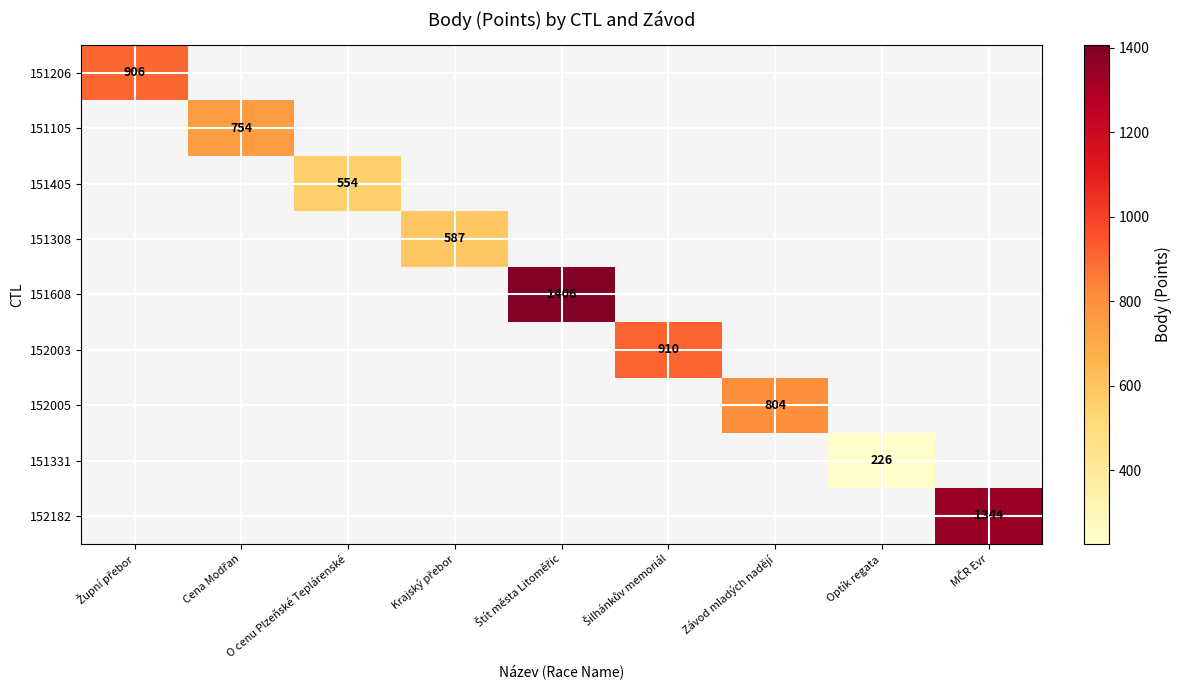

Is it true that 152005 equals 804 at Závod mladých nadějí?

True